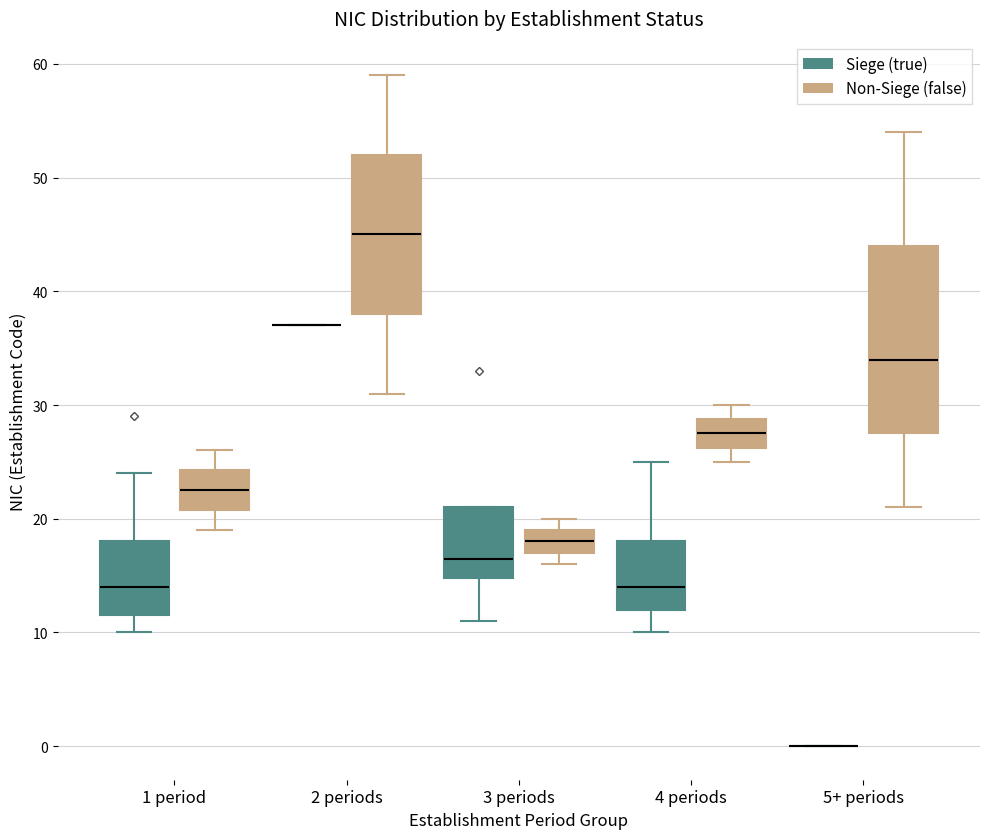

Reading left to right, read every box against the y-axis: the position of its median line, the range the box covers, and the ends of its whiskers. The values are not printed on the chart, so give them approximately, as read against the axis.

1 period (Siege (true)): median 14, box 12 to 18, whiskers 10 to 24
1 period (Non-Siege (false)): median 23, box 21 to 24, whiskers 19 to 26
2 periods (Siege (true)): box collapsed to a line at 37, whiskers 37 to 37
2 periods (Non-Siege (false)): median 45, box 38 to 52, whiskers 31 to 59
3 periods (Siege (true)): median 17, box 15 to 21, whiskers 11 to 21
3 periods (Non-Siege (false)): median 18, box 17 to 19, whiskers 16 to 20
4 periods (Siege (true)): median 14, box 12 to 18, whiskers 10 to 25
4 periods (Non-Siege (false)): median 28, box 26 to 29, whiskers 25 to 30
5+ periods (Siege (true)): box collapsed to a line at 0, whiskers 0 to 0
5+ periods (Non-Siege (false)): median 34, box 28 to 44, whiskers 21 to 54